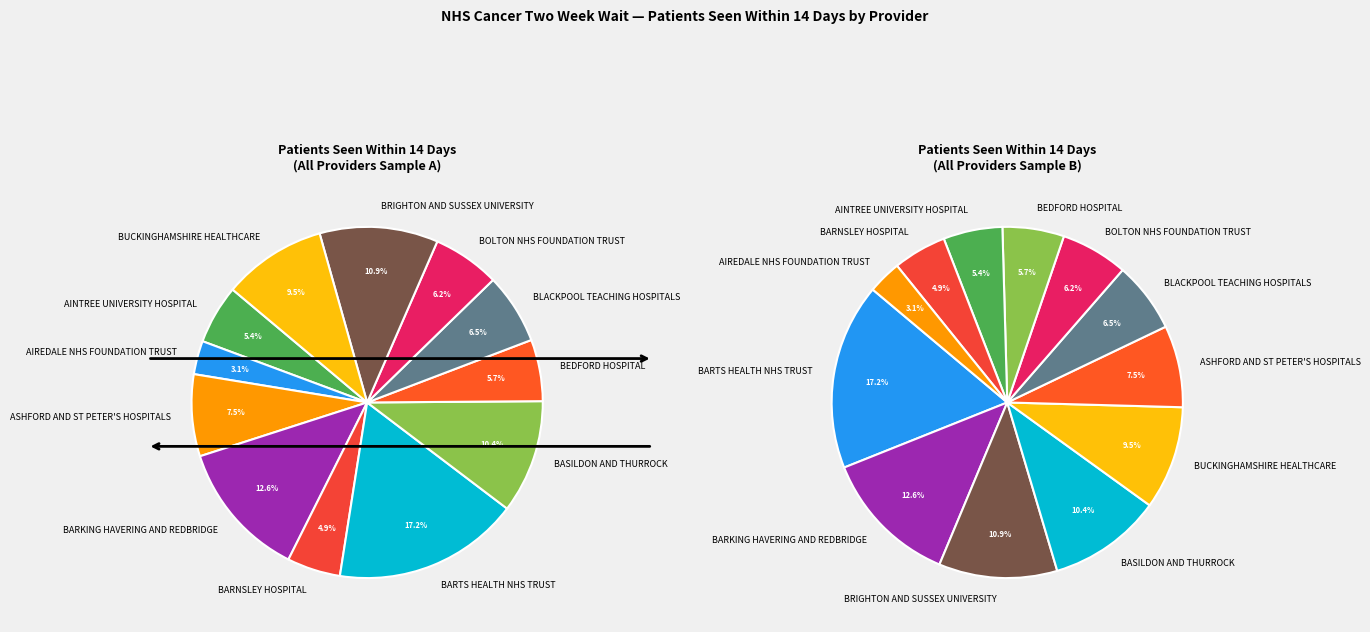

Is ASHFORD AND ST PETER'S HOSPITALS the majority of the pie?

No